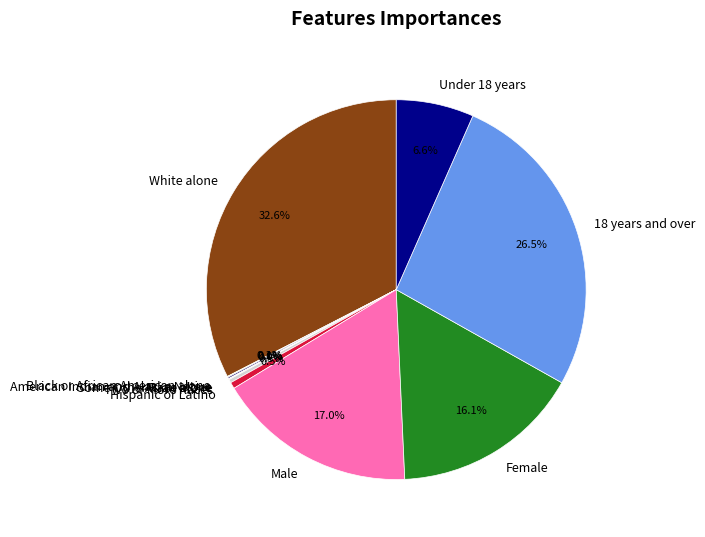

Which slice is the largest?

White alone